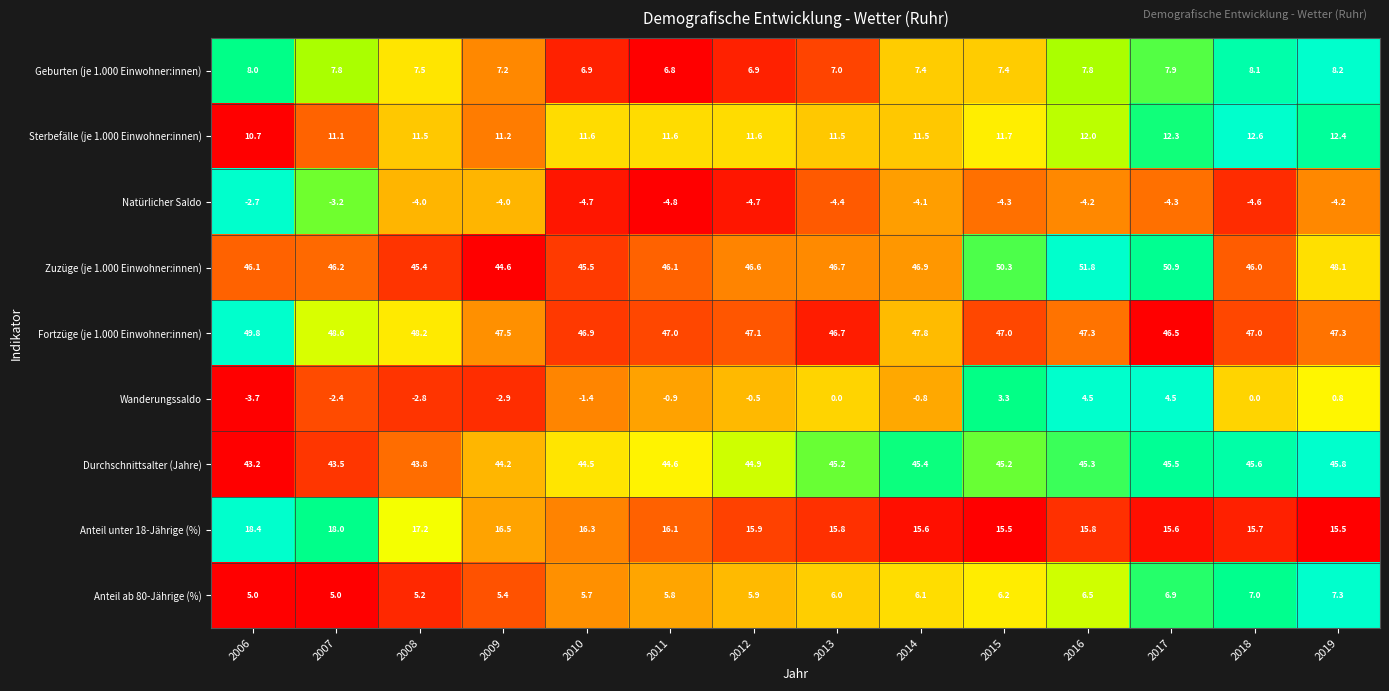

Read the Wanderungssaldo value at 2011.

-0.9